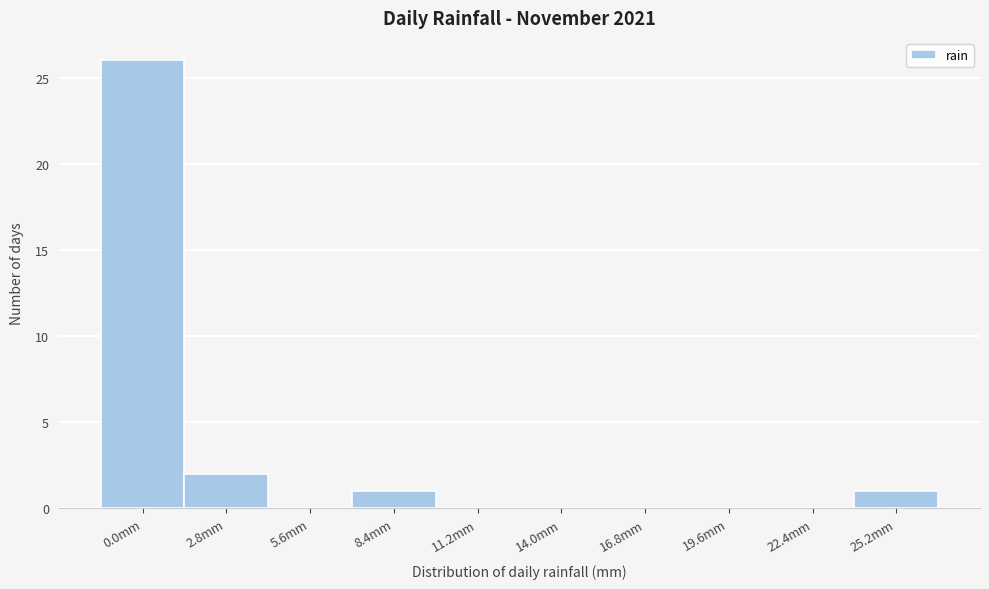

Reading left to right, what are all the values shown in this chart?

0.0mm=26	2.8mm=2	5.6mm=0	8.4mm=1	11.2mm=0	14.0mm=0	16.8mm=0	19.6mm=0	22.4mm=0	25.2mm=1